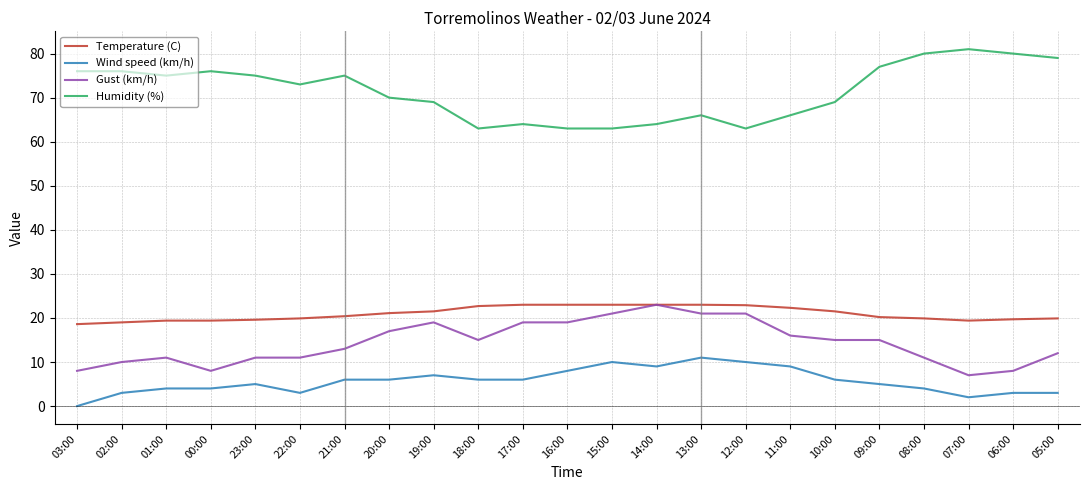

What is the spread (max minus min) of values at 00:00?

72.0